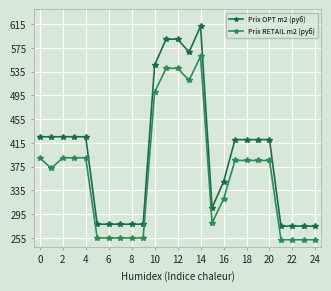

How many lines are shown in the chart?

2